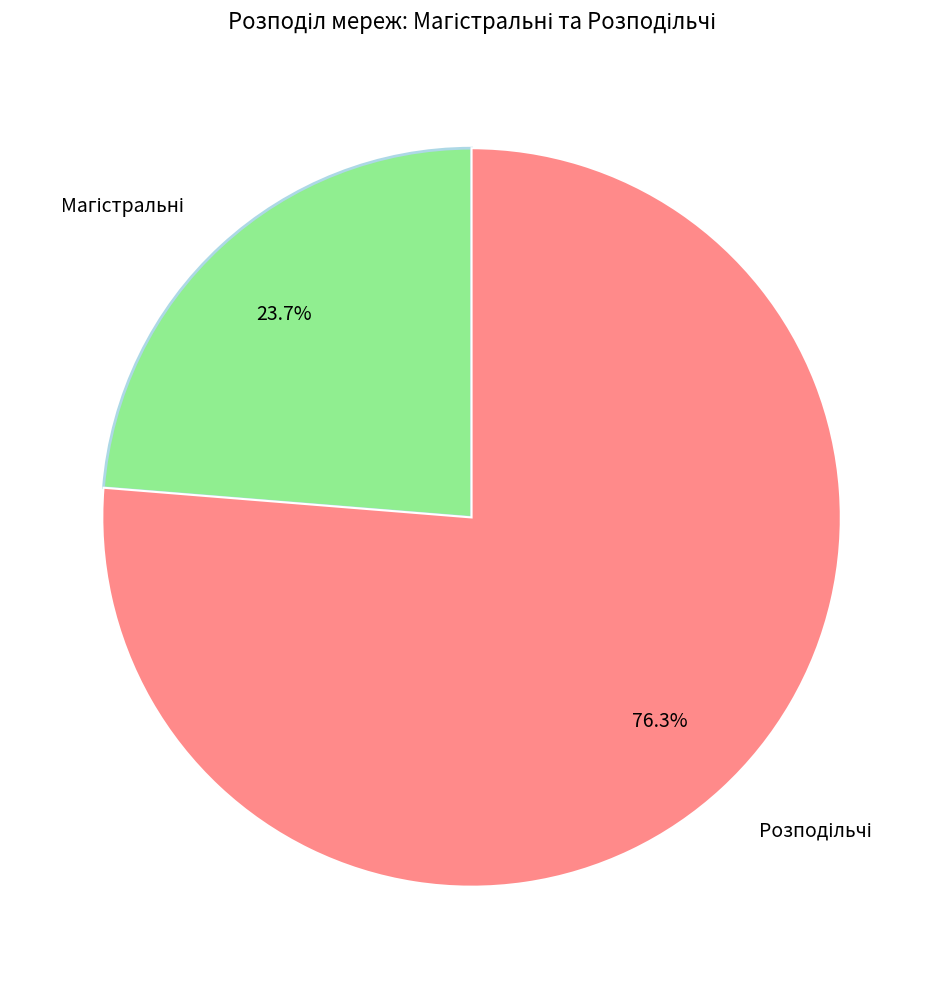

Does any single category account for the majority?

Yes